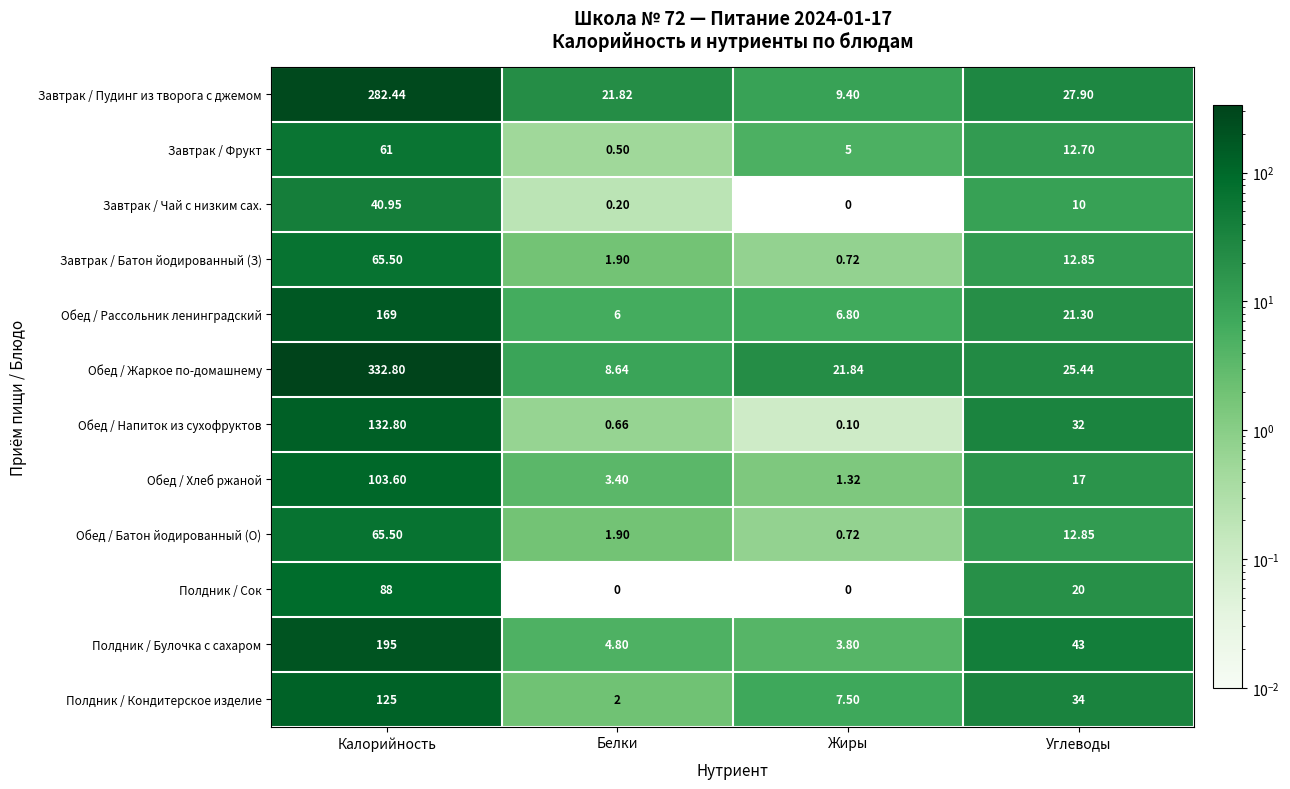

Which category has the highest value across all series?

Калорийность